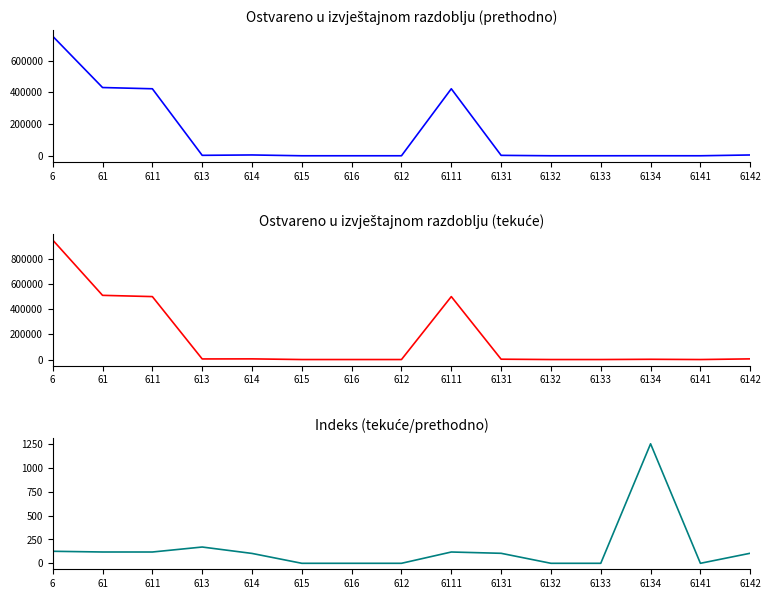

What is the average value of the Indeks series?

148.0